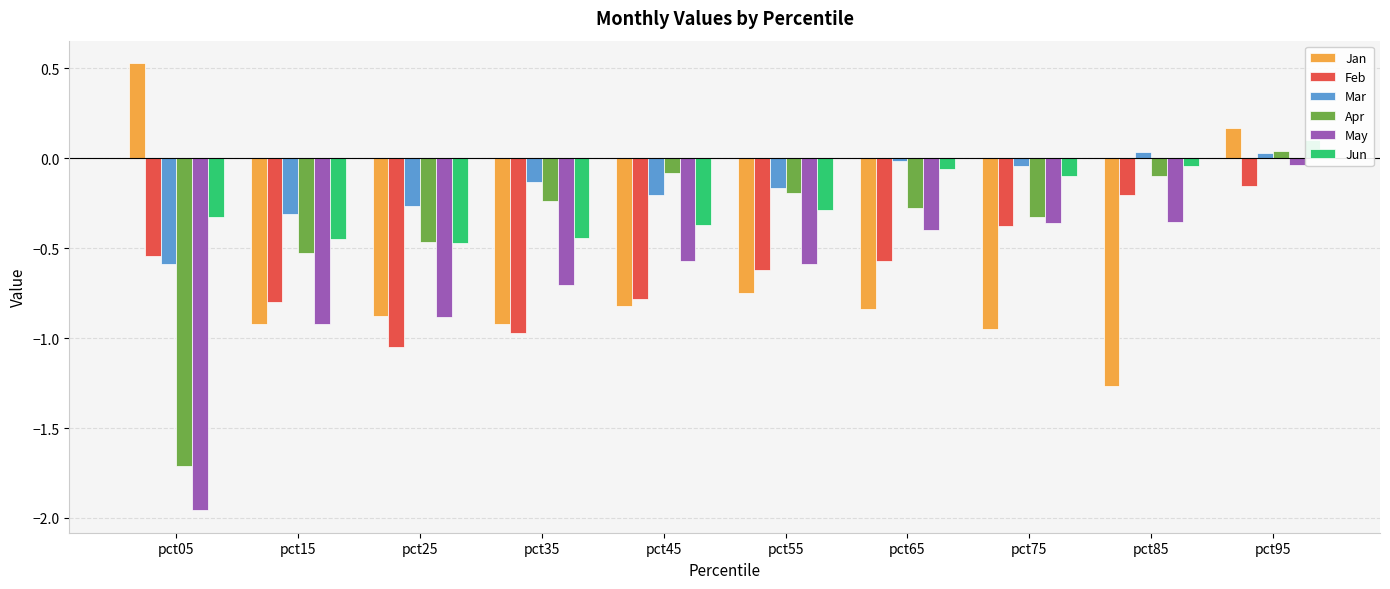

The Apr series shows -0.6 at pct75. True or false?

False